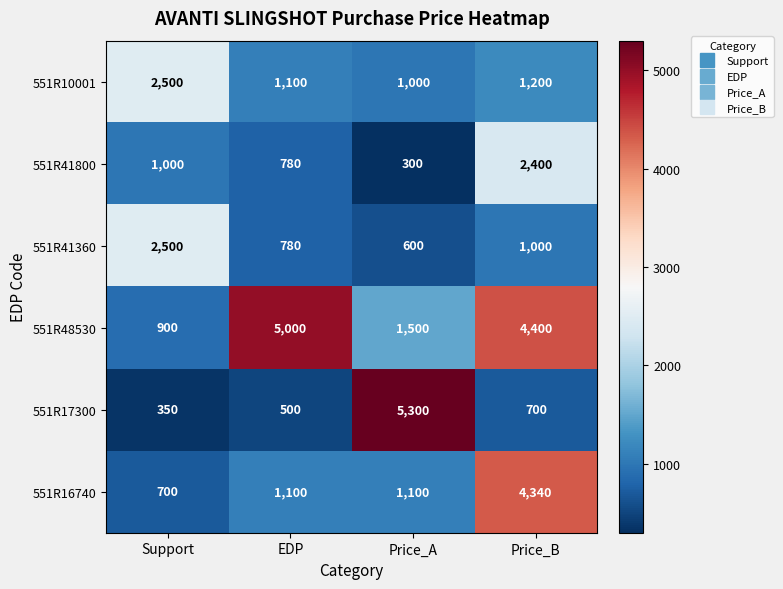

Which series has the widest spread of values?

551R17300